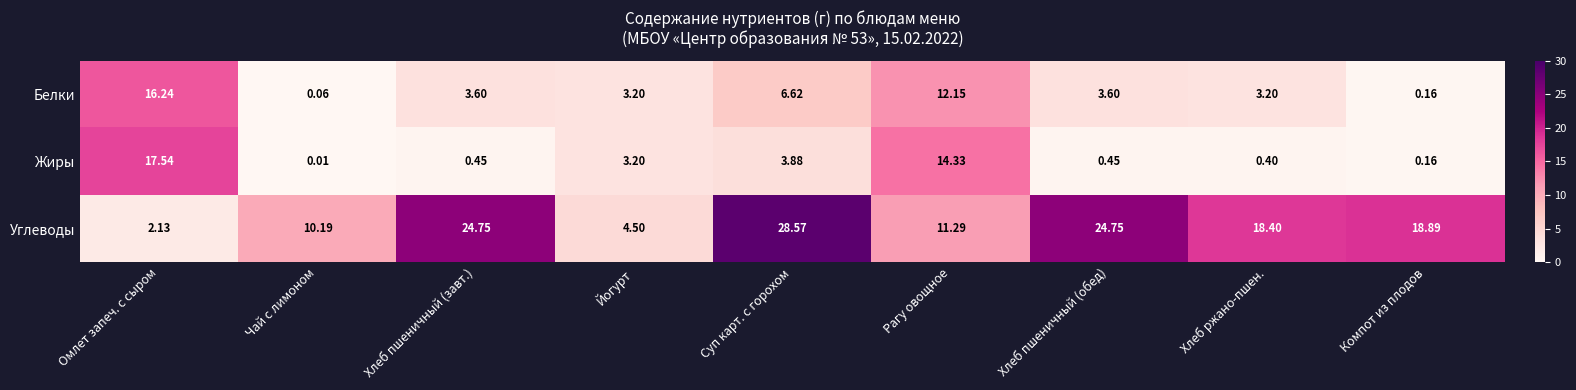

Is the value of Белки at Чай с лимоном greater than the value of Жиры at Хлеб пшеничный (обед)?

No